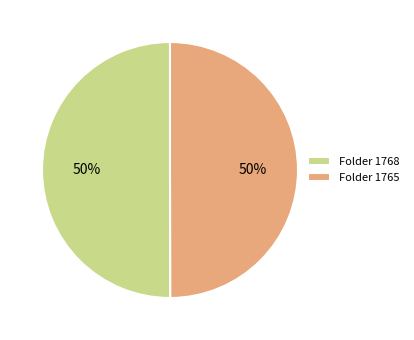

Approximately how many times larger is the value at Folder 1765 compared to Folder 1768?

1.0